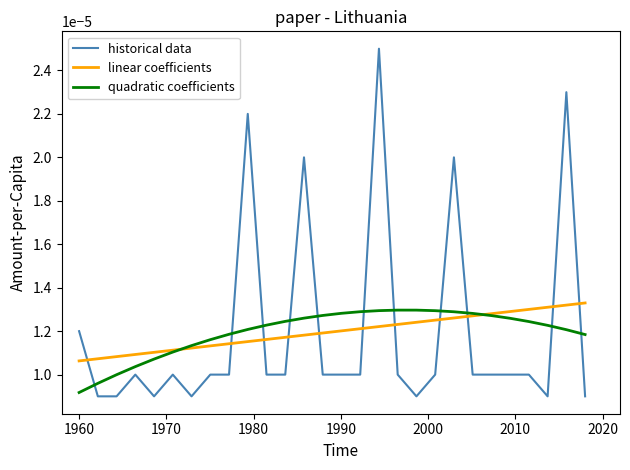

List the series in order of their peak value, highest first.

historical data, linear coefficients, quadratic coefficients